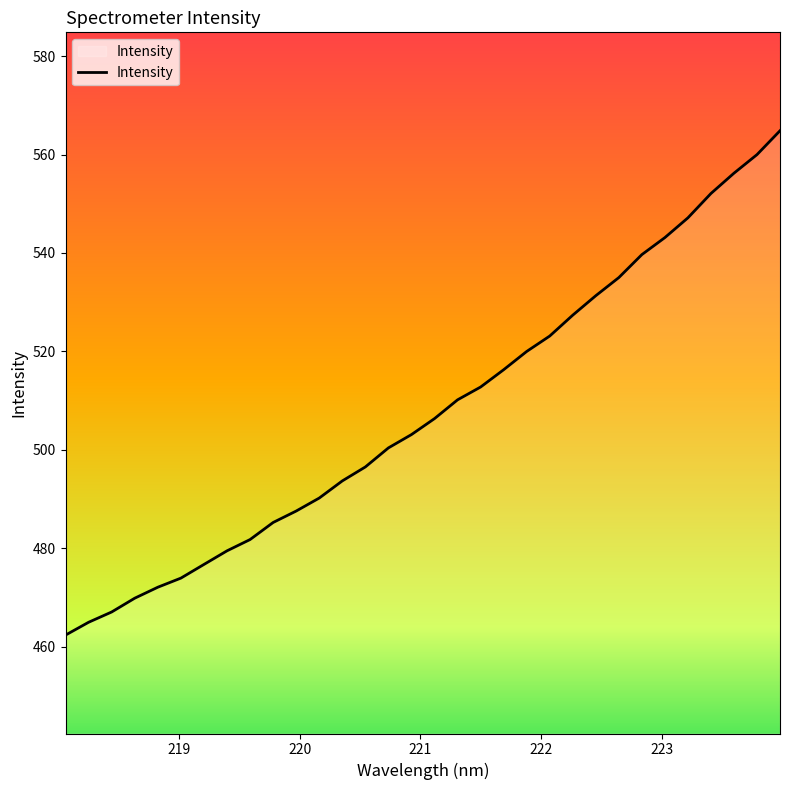

What is the difference between the maximum and minimum values?

102.5